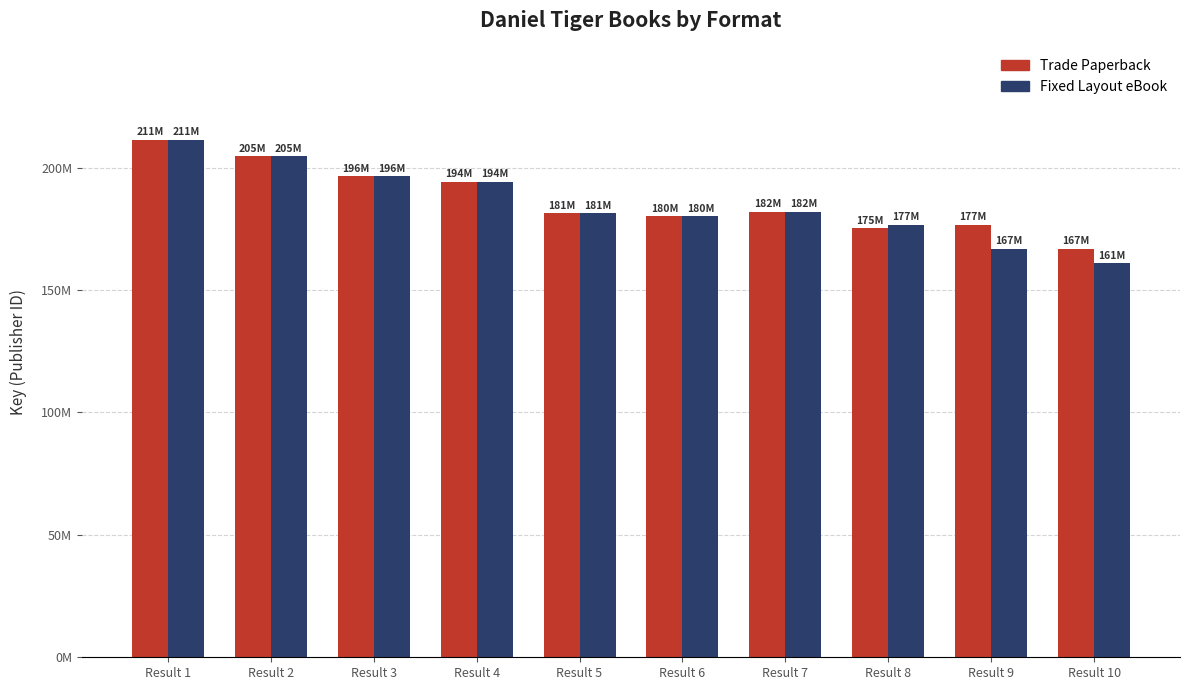

Is the value of Trade Paperback at Result 6 greater than the value of Fixed Layout eBook at Result 8?

Yes